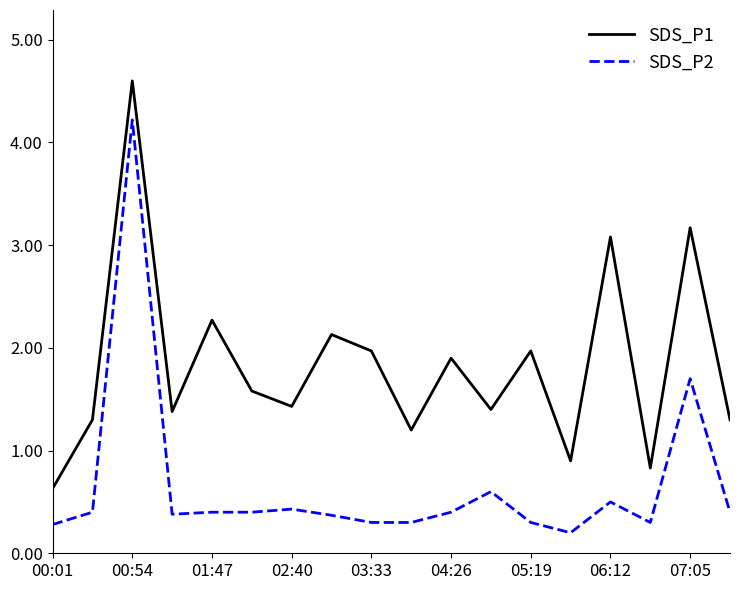

What is the maximum value for SDS_P2?

4.2